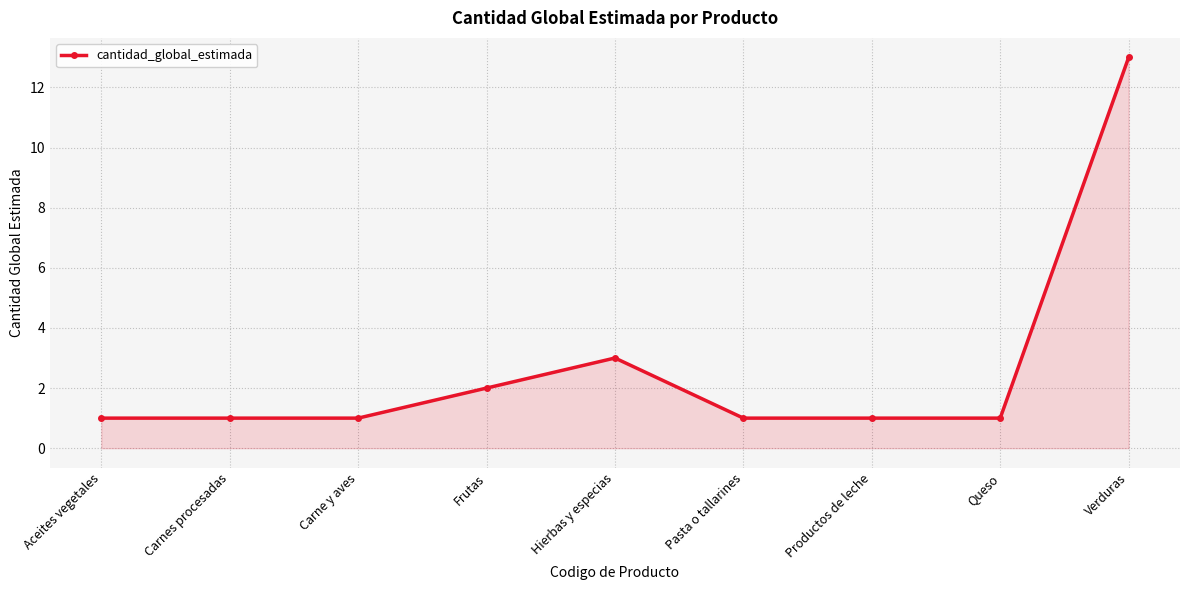

What is the difference between the maximum and minimum values?

12